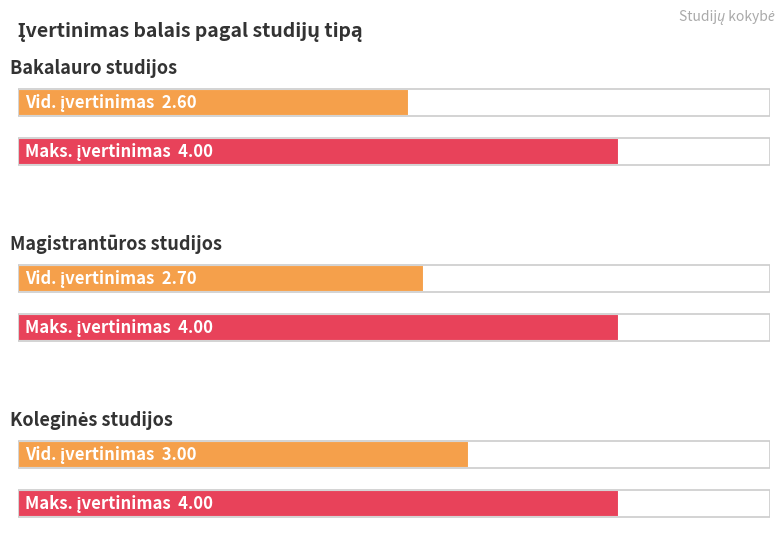

The Koleginės studijos series shows 0 at Magistrantūros studijos. True or false?

True